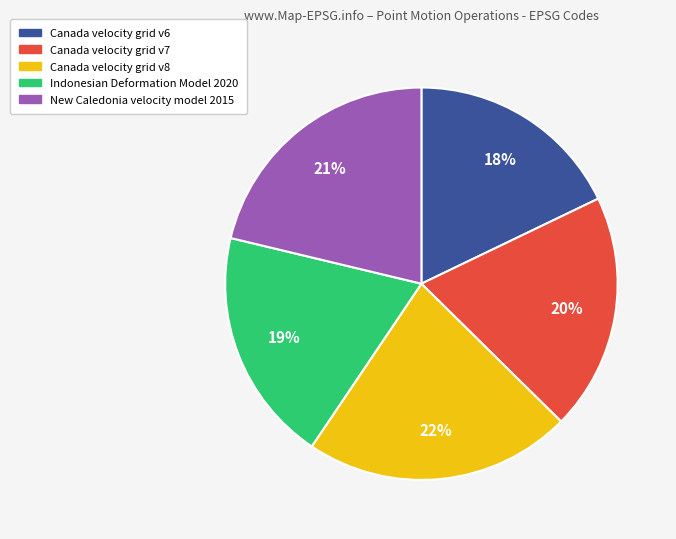

Which slice is the largest?

Canada velocity grid v8